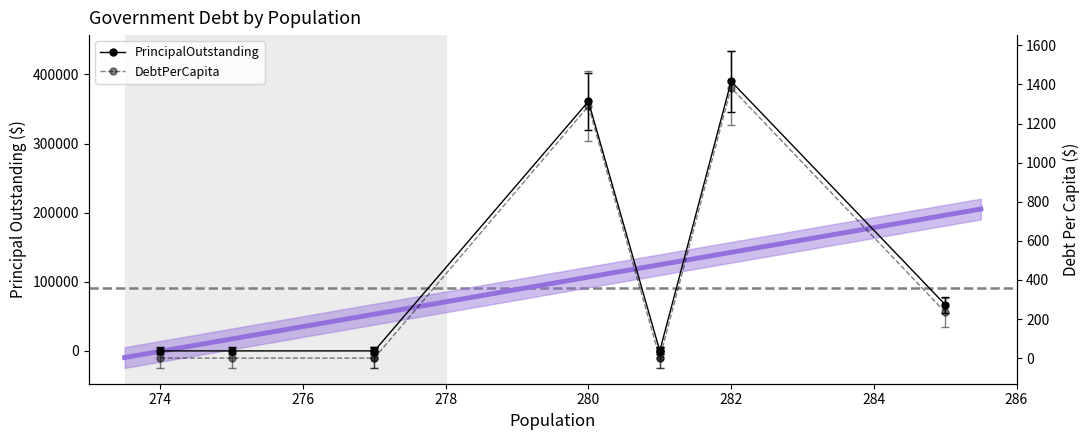

True or false: PrincipalOutstanding has more than 0 interior local peaks.

True